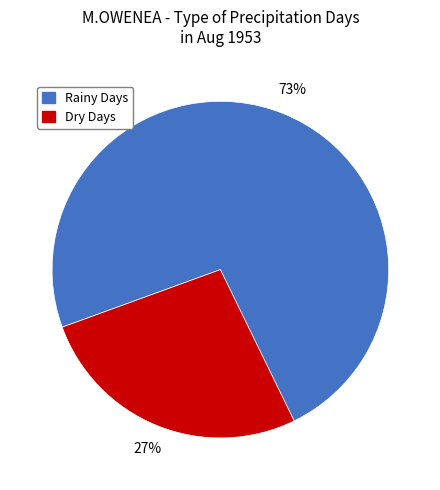

How many slices are in this pie chart?

2